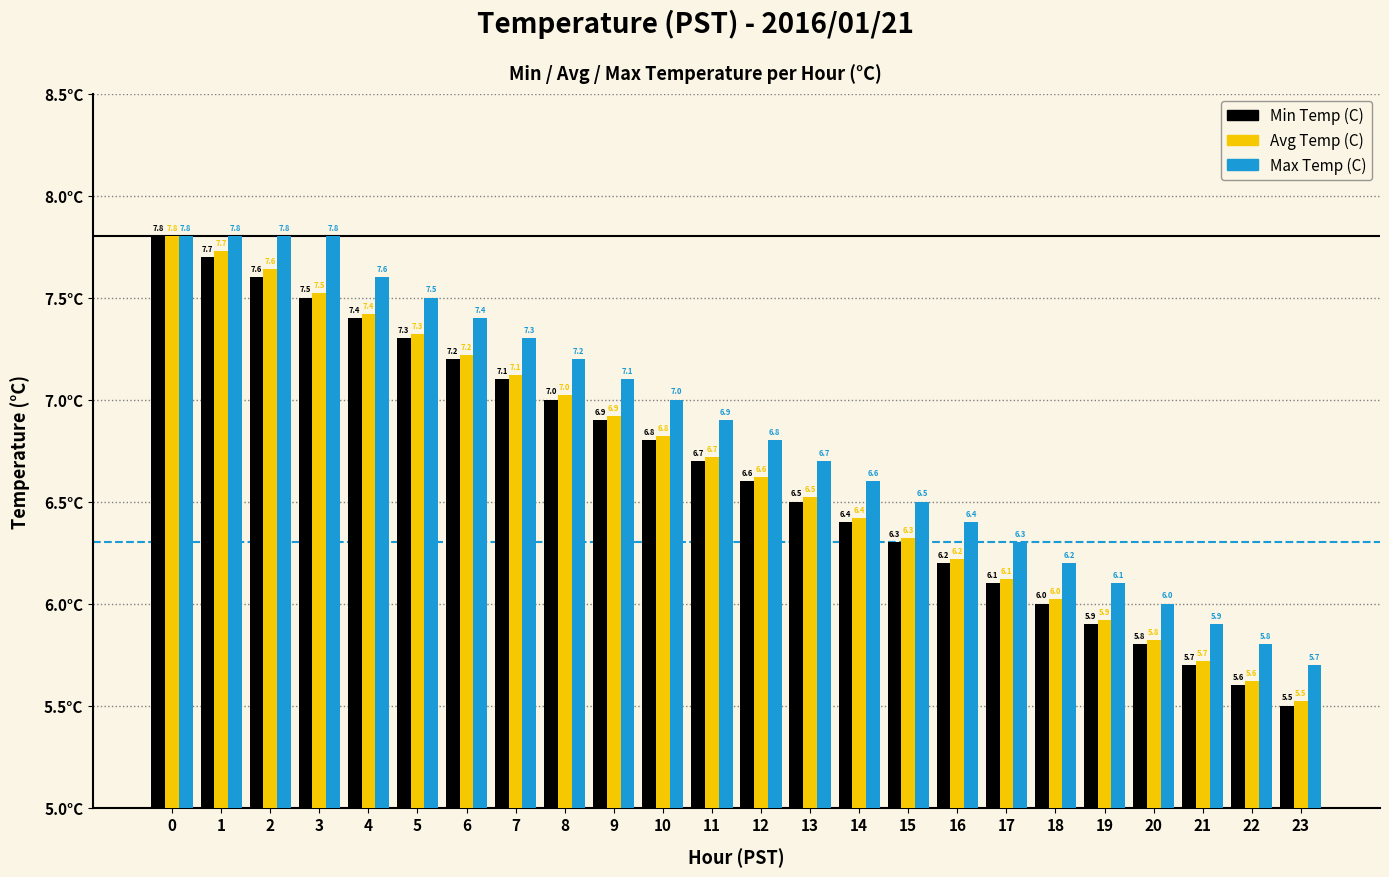

What is the difference between the second highest and second lowest values in the Avg Temp (C) series?

2.1